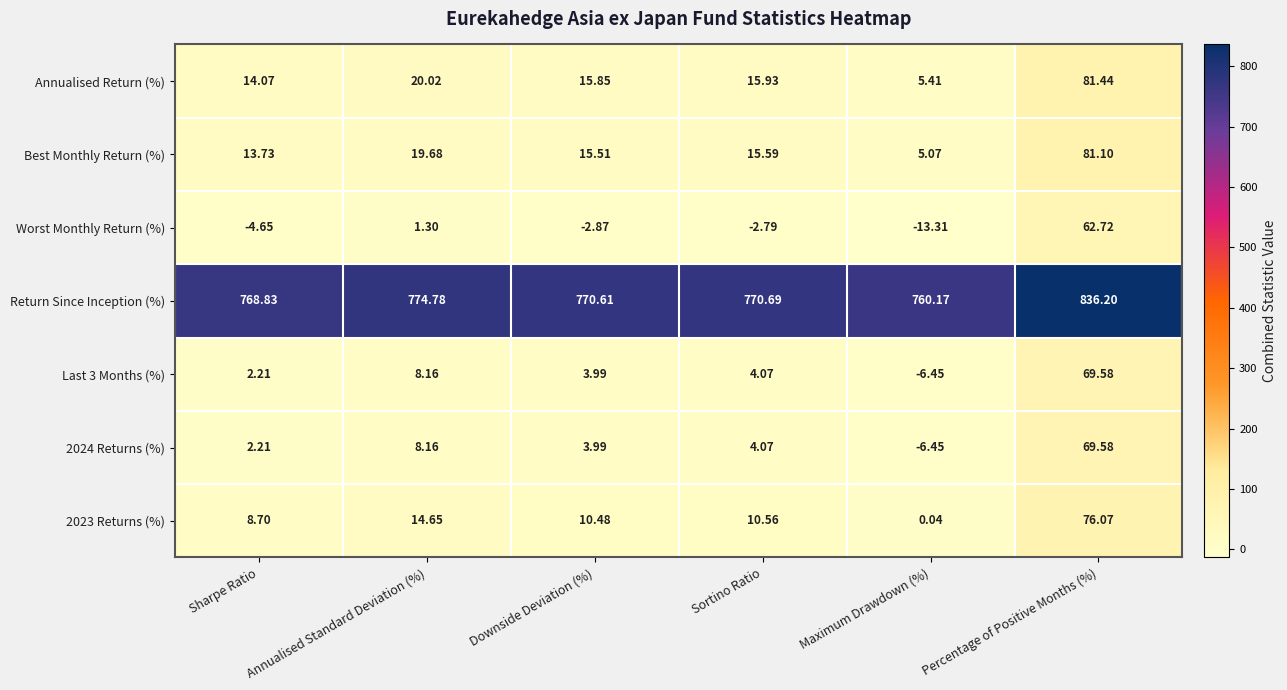

Which category has the lowest value in the Worst Monthly Return (%) series?

Maximum Drawdown (%)